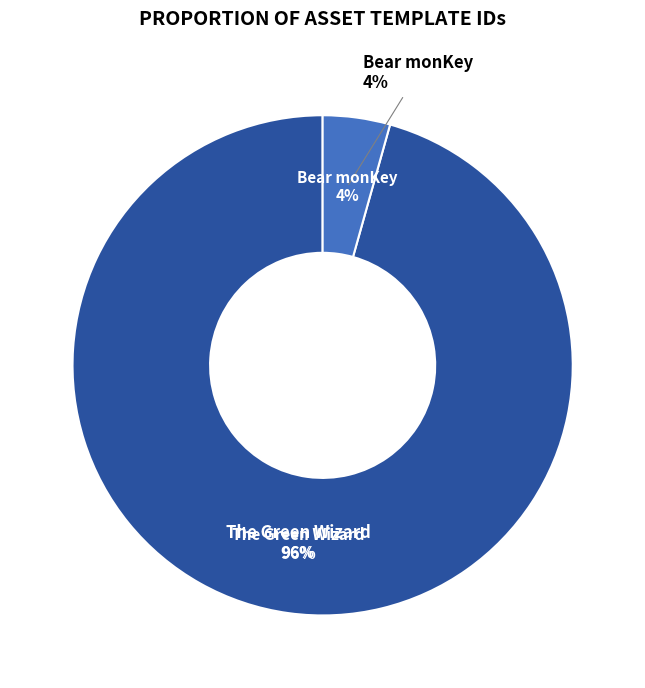

Which slice represents more than half of the pie?

The Green Wizard